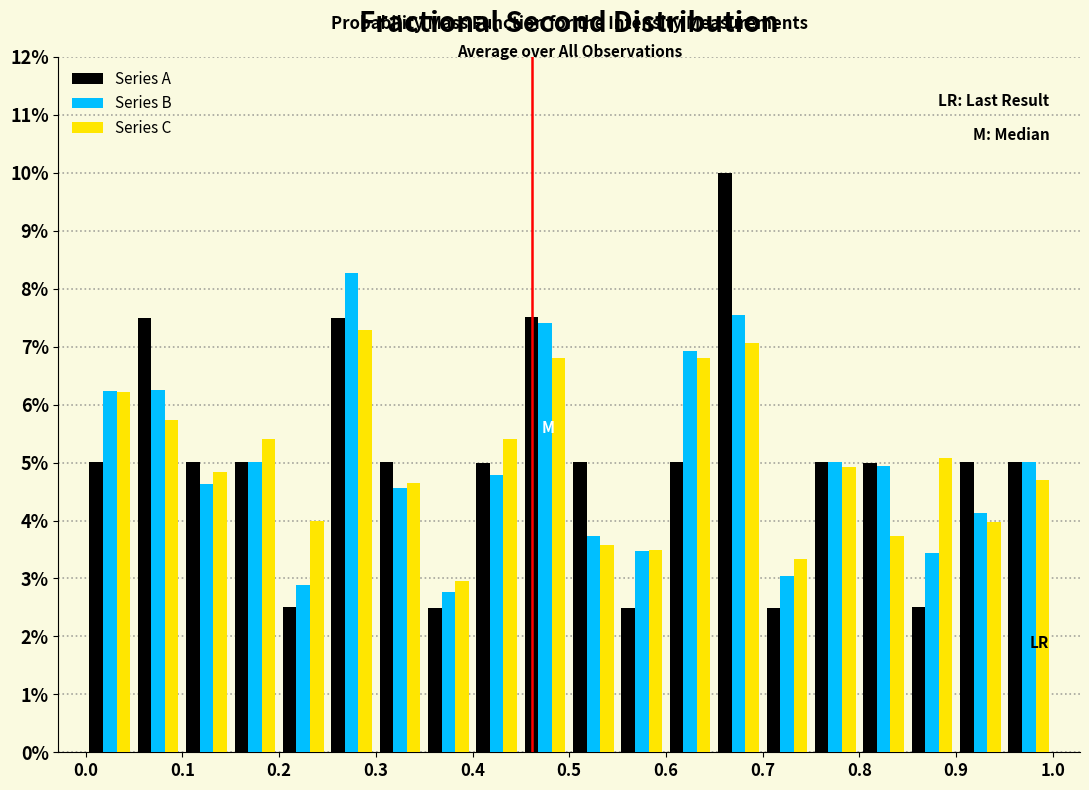

Reading left to right, transcribe this chart: for each range on the x-axis, give the height of each series' bar. The values are not printed on the chart, so give them approximately, as read against the axis.

0.00 to 0.05: Series A=5.0	Series B=6.2	Series C=6.2
0.05 to 0.10: Series A=7.5	Series B=6.3	Series C=5.7
0.10 to 0.15: Series A=5.0	Series B=4.6	Series C=4.8
0.15 to 0.20: Series A=5.0	Series B=5.0	Series C=5.4
0.20 to 0.25: Series A=2.5	Series B=2.9	Series C=4.0
0.25 to 0.30: Series A=7.5	Series B=8.3	Series C=7.3
0.30 to 0.35: Series A=5.0	Series B=4.6	Series C=4.7
0.35 to 0.40: Series A=2.5	Series B=2.8	Series C=3.0
0.40 to 0.45: Series A=5.0	Series B=4.8	Series C=5.4
0.45 to 0.50: Series A=7.5	Series B=7.4	Series C=6.8
0.50 to 0.55: Series A=5.0	Series B=3.7	Series C=3.6
0.55 to 0.60: Series A=2.5	Series B=3.5	Series C=3.5
0.60 to 0.65: Series A=5.0	Series B=6.9	Series C=6.8
0.65 to 0.70: Series A=10.0	Series B=7.5	Series C=7.1
0.70 to 0.75: Series A=2.5	Series B=3.0	Series C=3.3
0.75 to 0.80: Series A=5.0	Series B=5.0	Series C=4.9
0.80 to 0.85: Series A=5.0	Series B=4.9	Series C=3.7
0.85 to 0.90: Series A=2.5	Series B=3.4	Series C=5.1
0.90 to 0.95: Series A=5.0	Series B=4.1	Series C=4.0
0.95 to 1.00: Series A=5.0	Series B=5.0	Series C=4.7